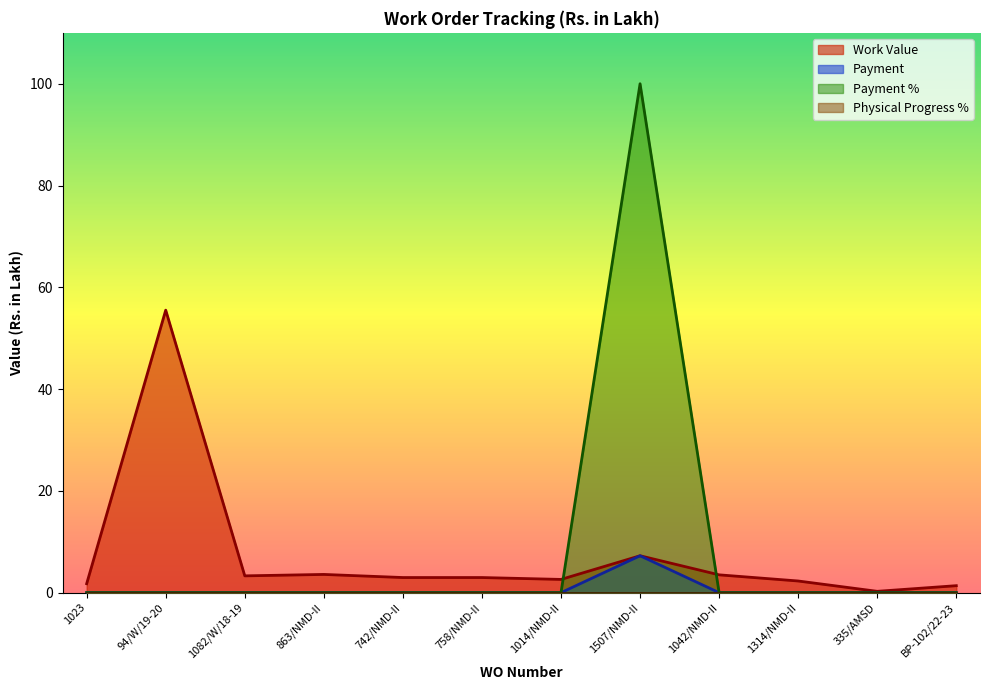

True or false: Payment % and Payment cross at least once.

False